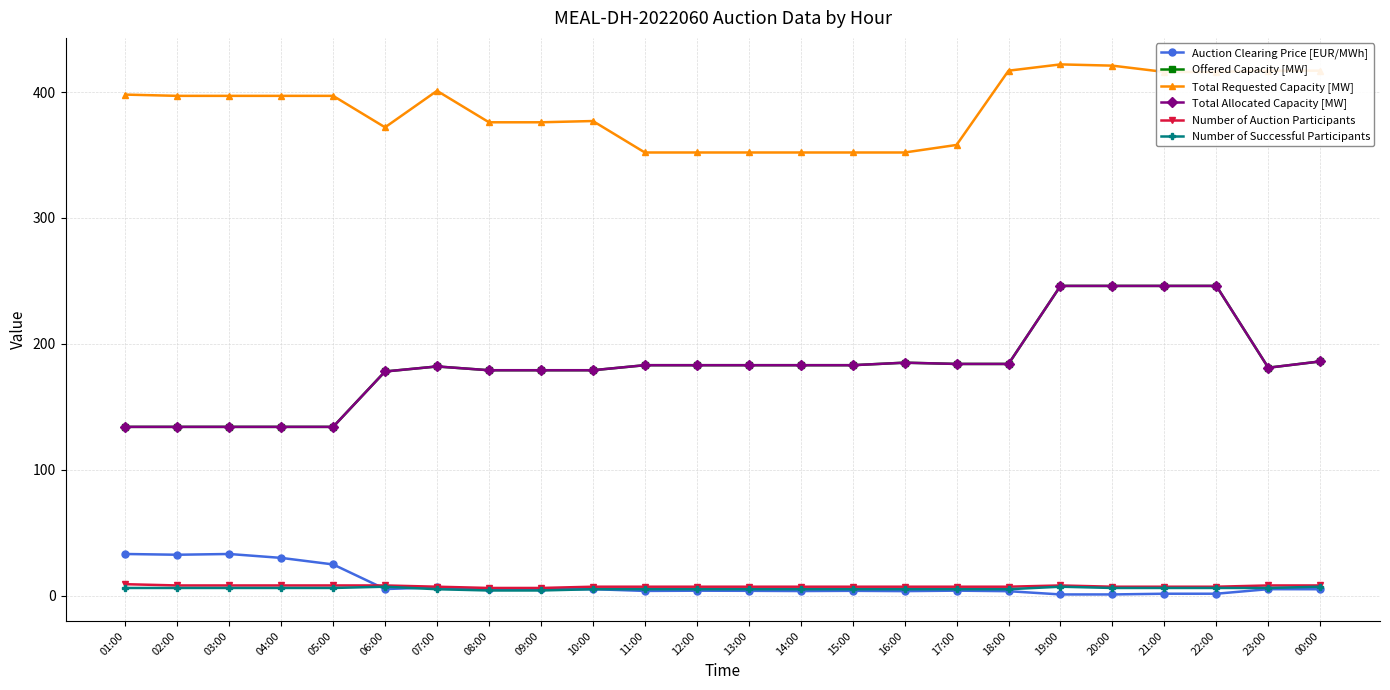

List the labels in order of Total Requested Capacity [MW] value, largest first.

19:00, 20:00, 18:00, 23:00, 00:00, 21:00, 22:00, 07:00, 01:00, 02:00, 03:00, 04:00, 05:00, 10:00, 08:00, 09:00, 06:00, 17:00, 11:00, 12:00, 13:00, 14:00, 15:00, 16:00